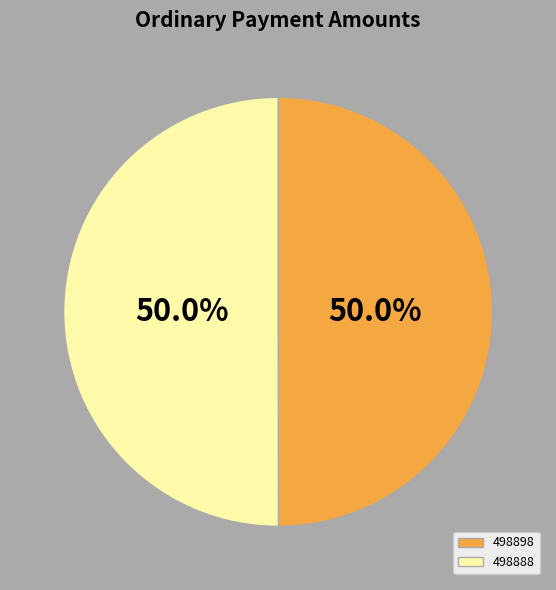

Approximately how many times larger is the value at 498888 compared to 498898?

1.0